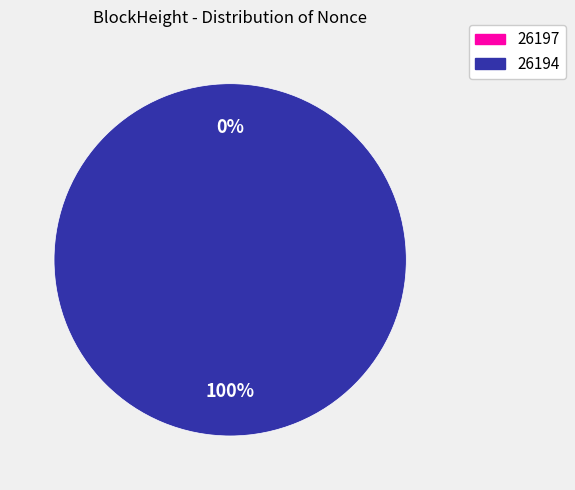

What is the change in value from 26197 to 26194?

+114